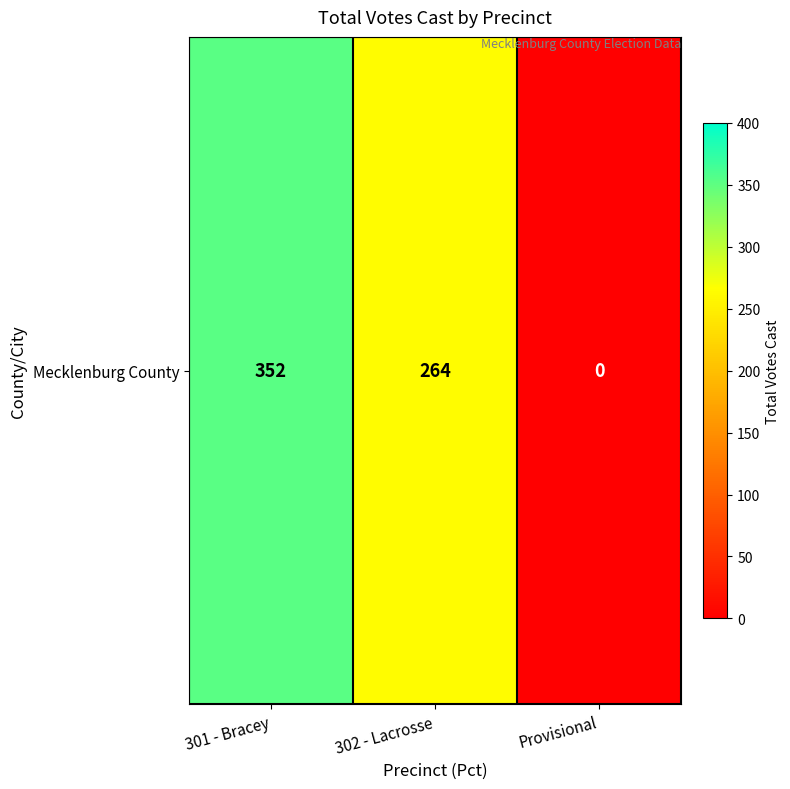

Where is the data nearest to the value 176?

302 - Lacrosse